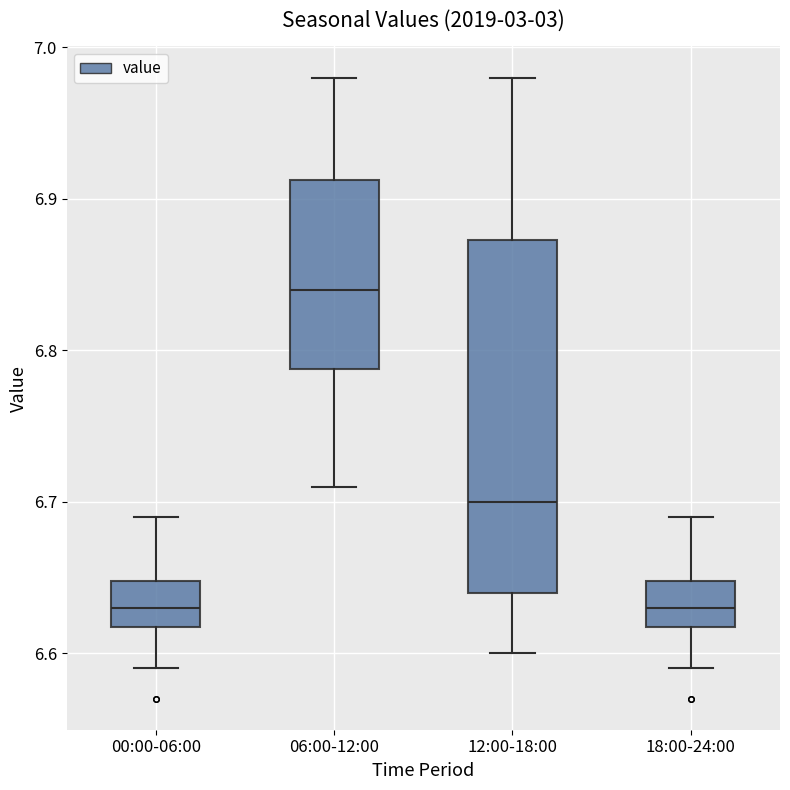

Reading left to right, transcribe this box plot: for each box, give where its median line is, the range the box spans, and where its two whiskers end, as read against the y-axis. The values are not printed on the chart, so give them approximately, as read against the axis.

00:00-06:00: median 6.63, box 6.62 to 6.65, whiskers 6.59 to 6.69
06:00-12:00: median 6.84, box 6.79 to 6.91, whiskers 6.71 to 6.98
12:00-18:00: median 6.70, box 6.64 to 6.87, whiskers 6.60 to 6.98
18:00-24:00: median 6.63, box 6.62 to 6.65, whiskers 6.59 to 6.69